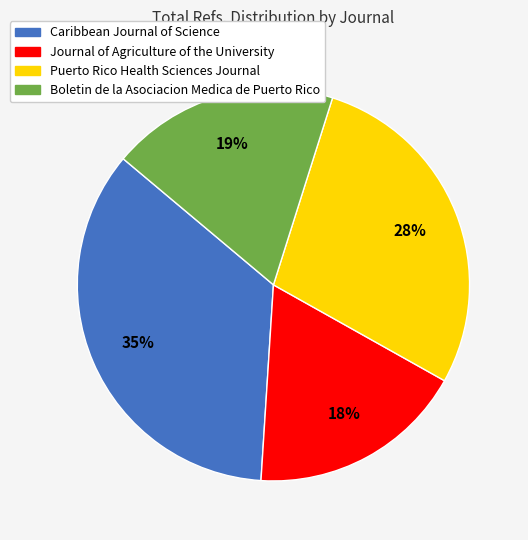

How many segments does this pie chart have?

4